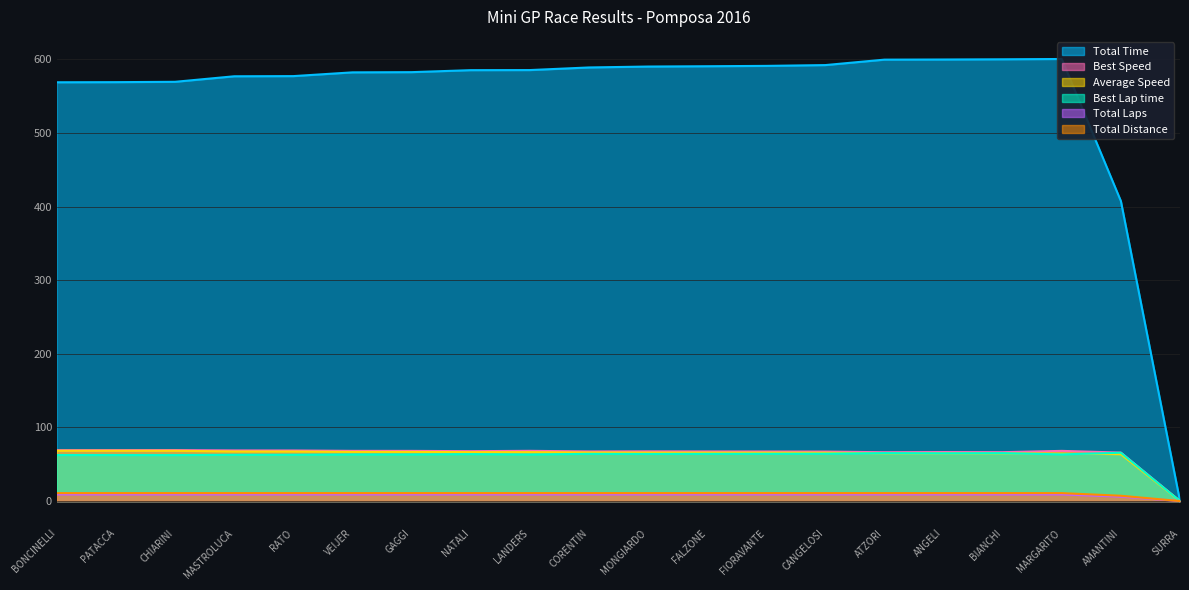

Rank the series by their maximum value, from lowest to highest.

Total Distance, Total Laps, Best Lap time, Average Speed, Best Speed, Total Time